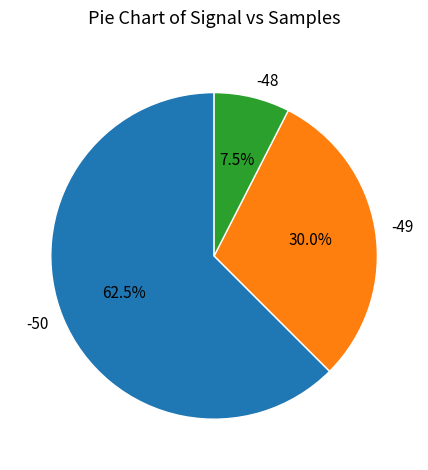

Which has a higher value, -50 or -49?

-50